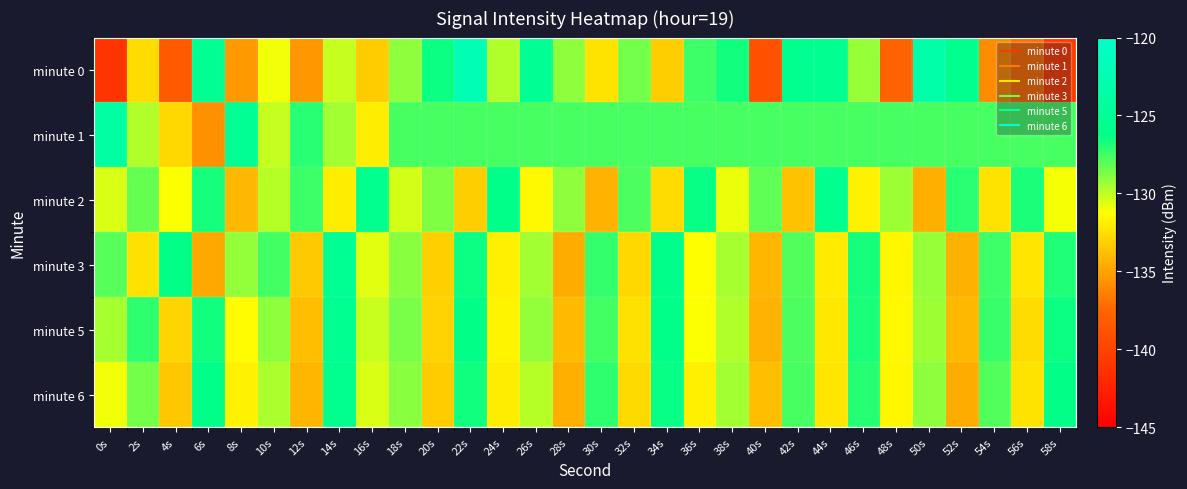

Reading right to left, list all the values displayed in this chart.

minute 0: 58s=-140.6	56s=-137.2	54s=-136.0	52s=-125.9	50s=-123.2	48s=-137.7	46s=-129.2	44s=-125.5	42s=-125.7	40s=-139.0	38s=-126.6	36s=-127.5	34s=-133.2	32s=-128.6	30s=-132.4	28s=-129.0	26s=-125.3	24s=-129.8	22s=-122.2	20s=-126.5	18s=-129.1	16s=-133.4	14s=-130.2	12s=-135.5	10s=-130.9	8s=-135.4	6s=-125.3	4s=-138.3	2s=-132.6	0s=-141.1
minute 1: 58s=-127.6	56s=-127.6	54s=-127.6	52s=-127.6	50s=-127.6	48s=-127.6	46s=-127.6	44s=-127.6	42s=-127.6	40s=-127.6	38s=-127.6	36s=-127.6	34s=-127.6	32s=-127.6	30s=-127.6	28s=-127.6	26s=-127.6	24s=-127.6	22s=-127.6	20s=-127.6	18s=-127.6	16s=-132.0	14s=-129.4	12s=-127.0	10s=-130.1	8s=-125.3	6s=-135.8	4s=-132.8	2s=-129.7	0s=-123.8
minute 2: 58s=-131.1	56s=-126.8	54s=-132.4	52s=-127.1	50s=-134.5	48s=-129.3	46s=-131.8	44s=-125.6	42s=-133.7	40s=-128.2	38s=-130.9	36s=-126.4	34s=-132.6	32s=-127.8	30s=-134.3	28s=-129.0	26s=-131.5	24s=-126.1	22s=-133.2	20s=-128.7	18s=-130.4	16s=-125.9	14s=-132.0	12s=-127.5	10s=-129.8	8s=-134.1	6s=-126.7	4s=-131.2	2s=-128.3	0s=-130.5
minute 3: 58s=-126.9	56s=-132.3	54s=-127.5	52s=-134.4	50s=-129.2	48s=-131.6	46s=-126.7	44s=-132.1	42s=-127.9	40s=-134.2	38s=-129.5	36s=-131.3	34s=-126.0	32s=-132.8	30s=-127.3	28s=-134.6	26s=-129.4	24s=-131.9	22s=-126.5	20s=-133.1	18s=-128.9	16s=-130.7	14s=-125.2	12s=-133.4	10s=-127.6	8s=-129.1	6s=-134.8	4s=-126.3	2s=-132.5	0s=-128.0
minute 5: 58s=-126.5	56s=-132.6	54s=-127.4	52s=-134.1	50s=-129.3	48s=-131.5	46s=-126.8	44s=-132.2	42s=-127.8	40s=-134.3	38s=-129.7	36s=-131.2	34s=-126.1	32s=-132.5	30s=-127.6	28s=-134.0	26s=-129.1	24s=-131.7	22s=-126.3	20s=-133.0	18s=-128.6	16s=-130.2	14s=-125.4	12s=-133.8	10s=-129.0	8s=-131.4	6s=-126.6	4s=-132.9	2s=-127.2	0s=-129.5
minute 6: 58s=-126.3	56s=-132.4	54s=-127.9	52s=-134.6	50s=-129.0	48s=-131.6	46s=-127.0	44s=-132.3	42s=-127.7	40s=-133.8	38s=-129.4	36s=-131.9	34s=-126.4	32s=-132.7	30s=-127.2	28s=-134.5	26s=-129.8	24s=-132.0	22s=-126.6	20s=-133.3	18s=-128.9	16s=-130.5	14s=-125.8	12s=-134.2	10s=-129.6	8s=-131.8	6s=-126.2	4s=-133.5	2s=-128.5	0s=-131.0